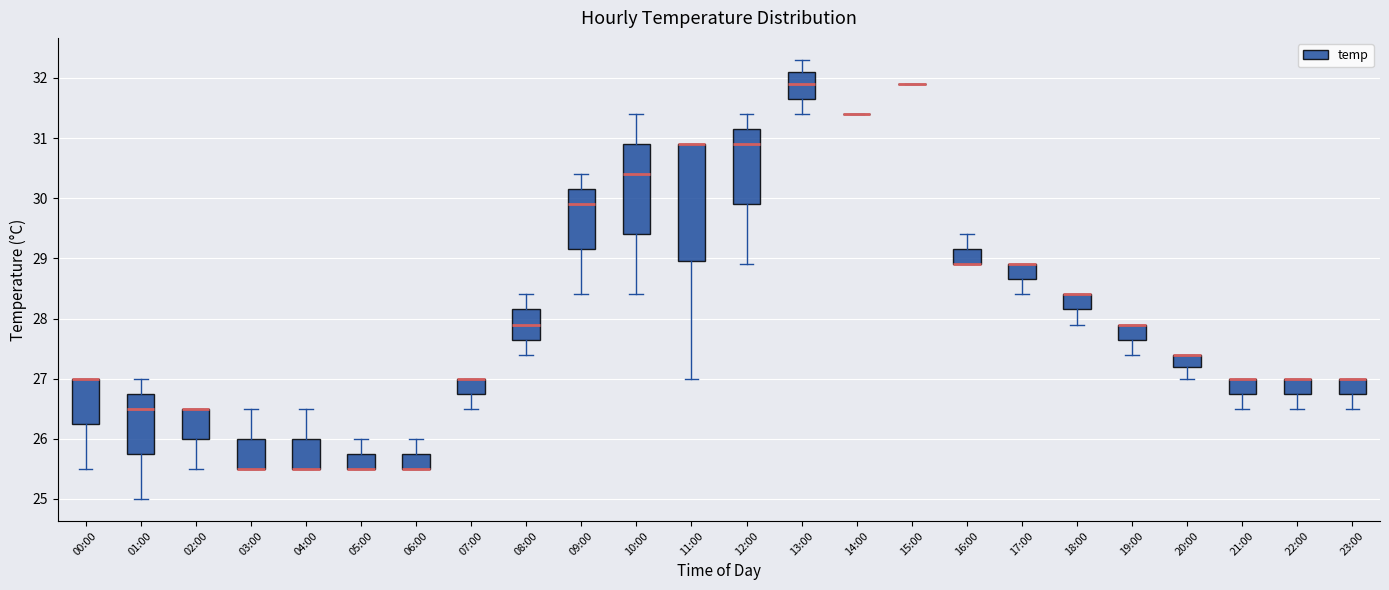

Comparing the boxes themselves (not the whiskers), which one is the tallest?

11:00